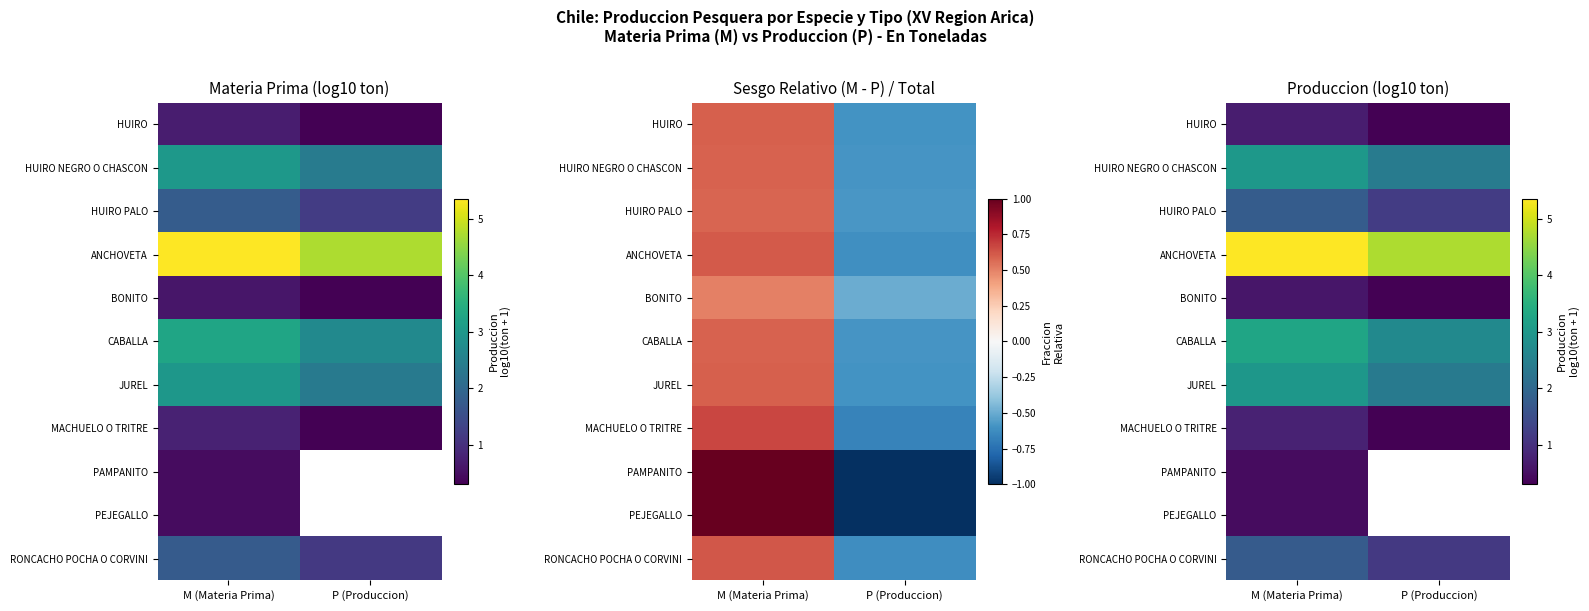

What is the smallest value displayed?

0.3